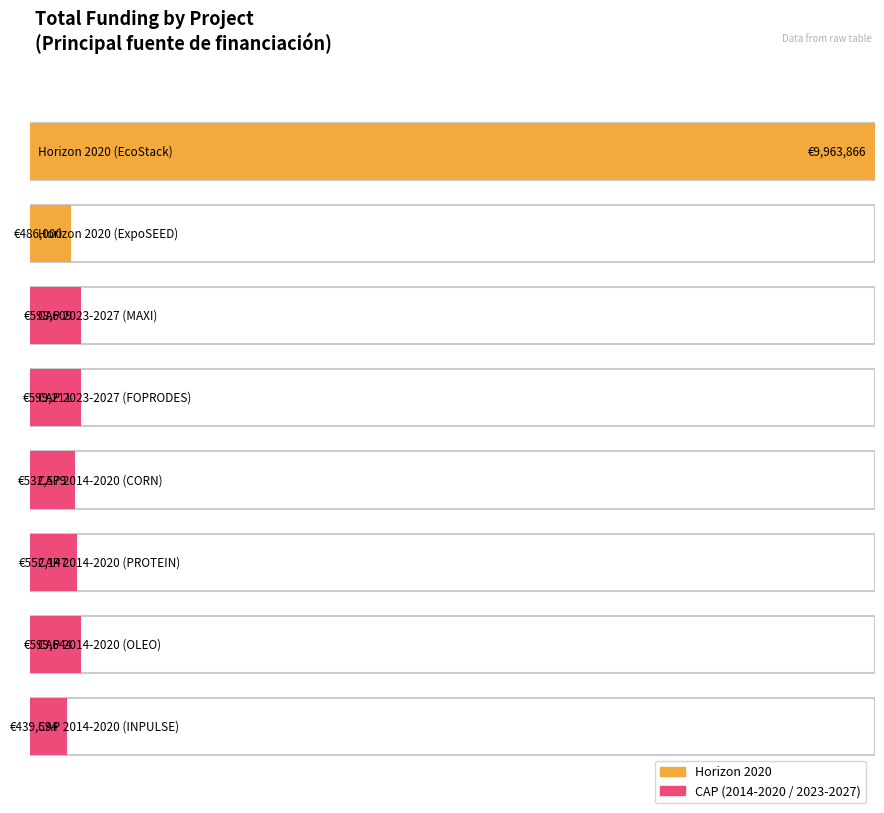

What is the label of the 8th bar from the left?

CAP 2014-2020 (INPULSE)